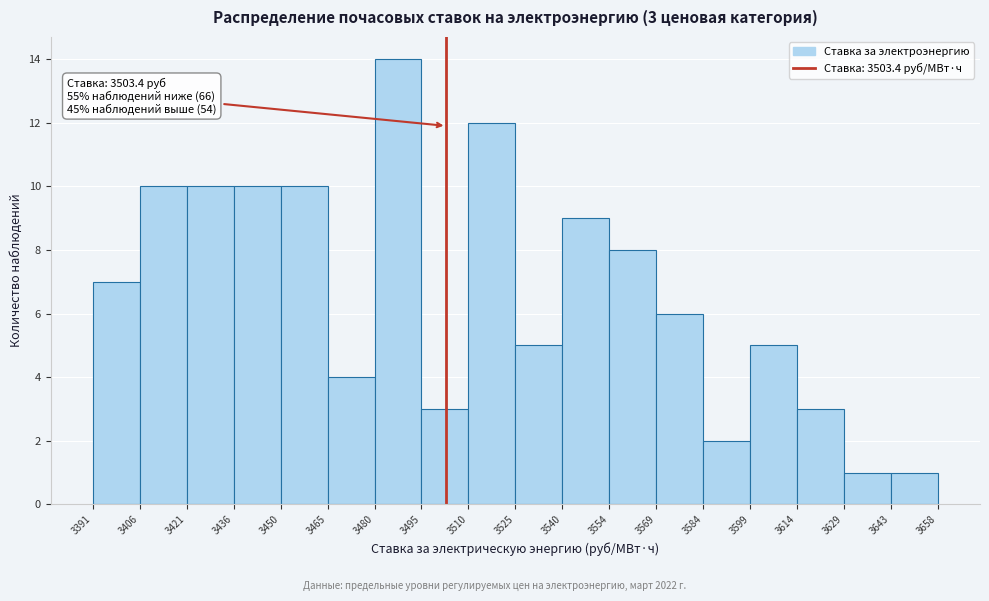

Over which range of the x-axis is the bar tallest?

3480 to 3495